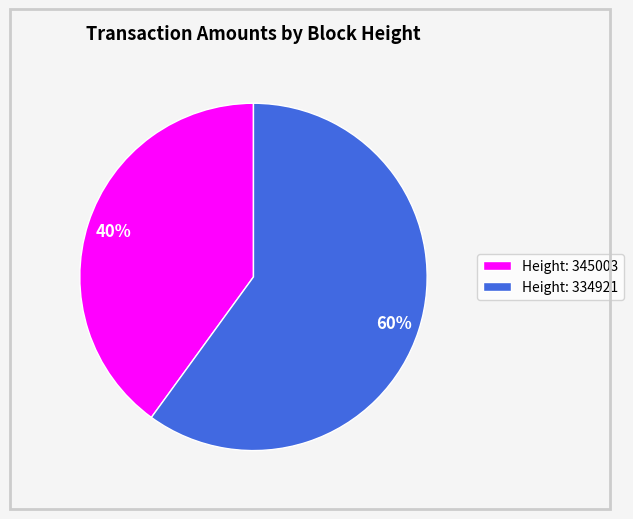

Which has a higher value, Height: 345003 or Height: 334921?

Height: 334921